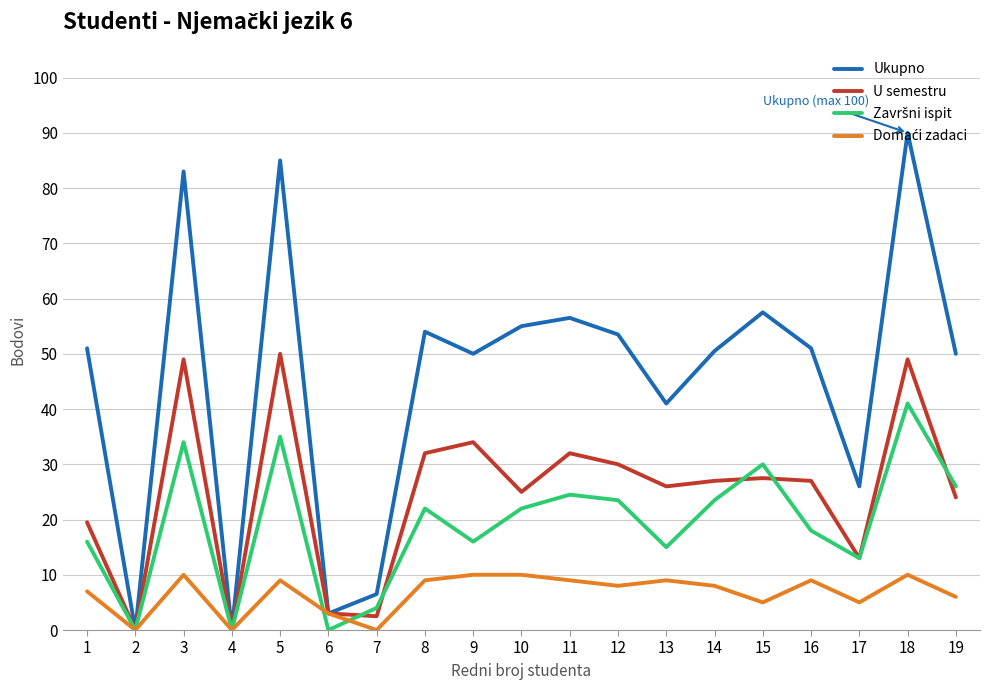

Which series changed the most between 16 and 17?

Ukupno